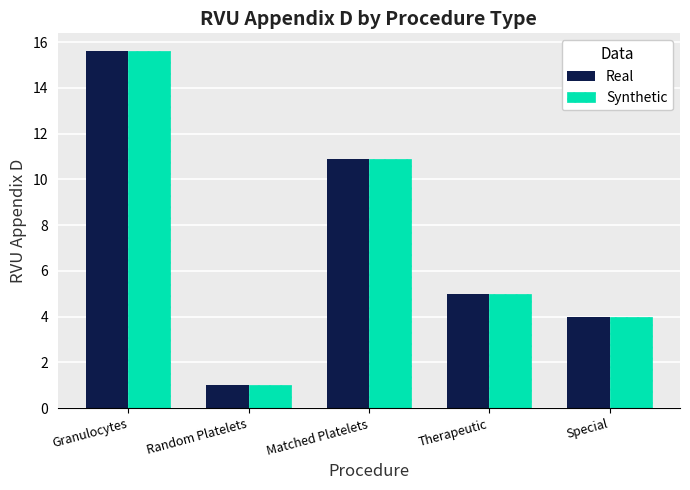

Is it true that Real equals 1.0 at Random Platelets?

True